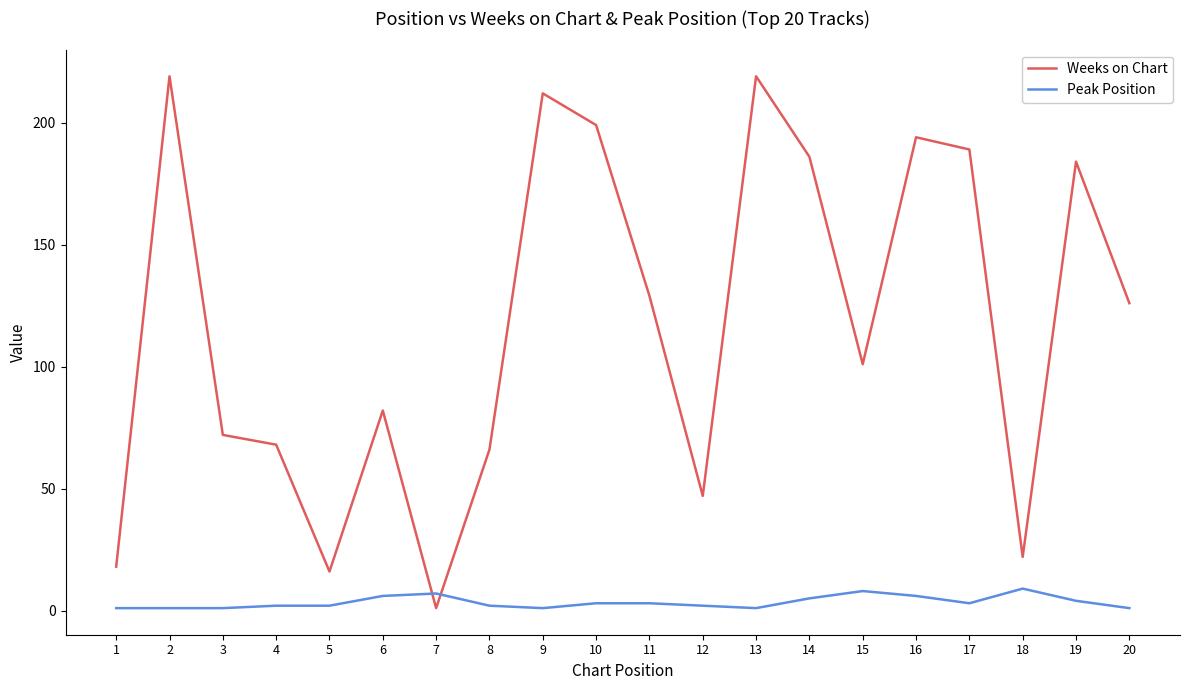

What is the maximum value for Weeks on Chart?

219